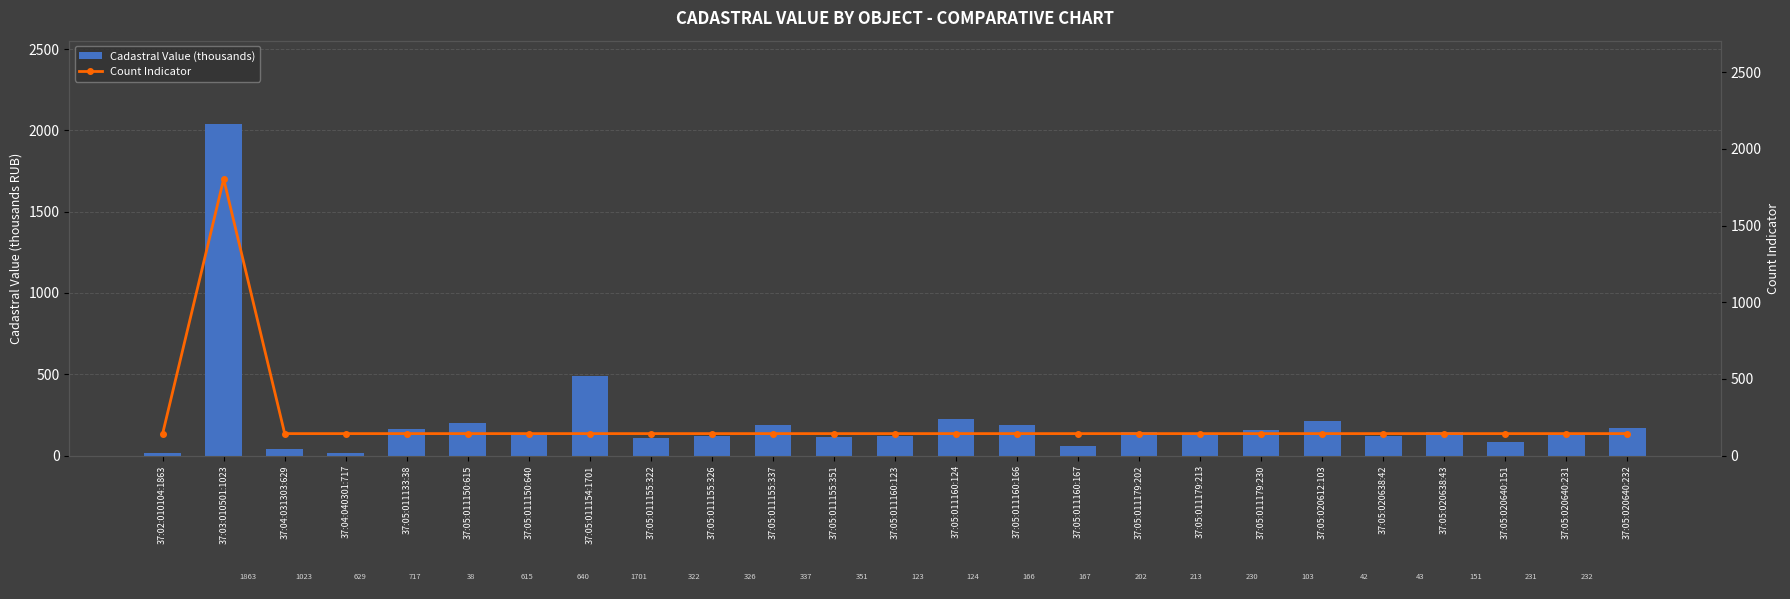

Is it true that Cadastral Value (thousands) equals 169.3 at 37:05:011150:640?

False